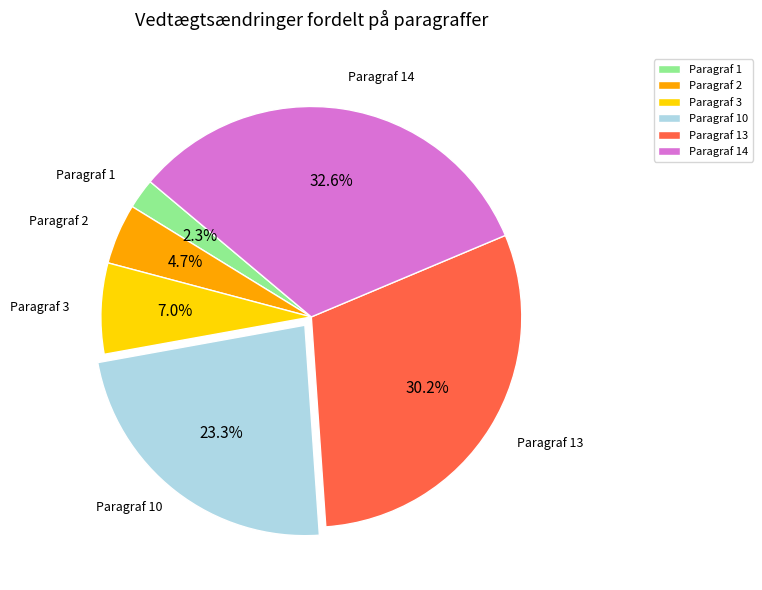

To the nearest percent, what percentage of the pie is Paragraf 3?

7%